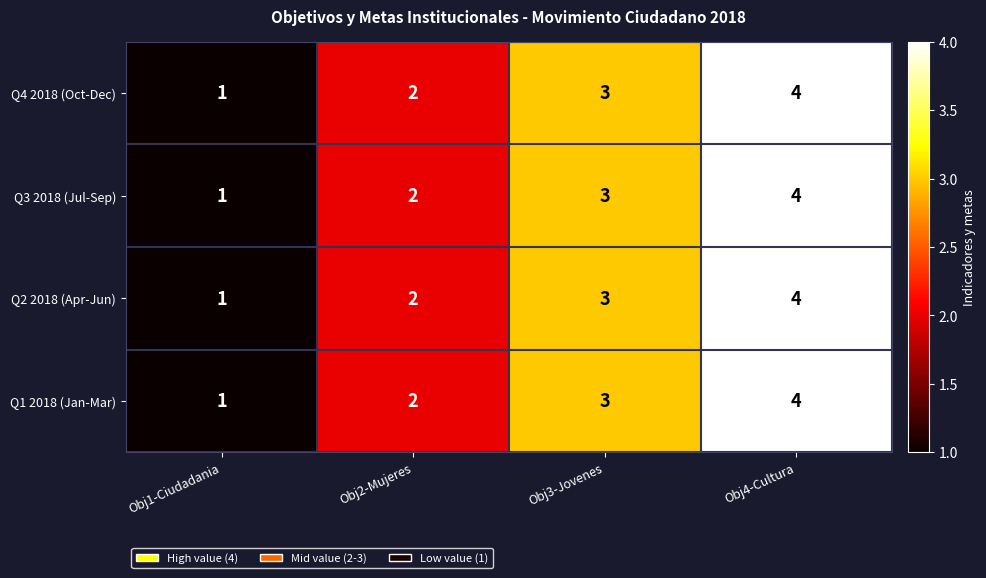

At which label does Q3 2018 (Jul-Sep) reach its minimum?

Obj1-Ciudadania